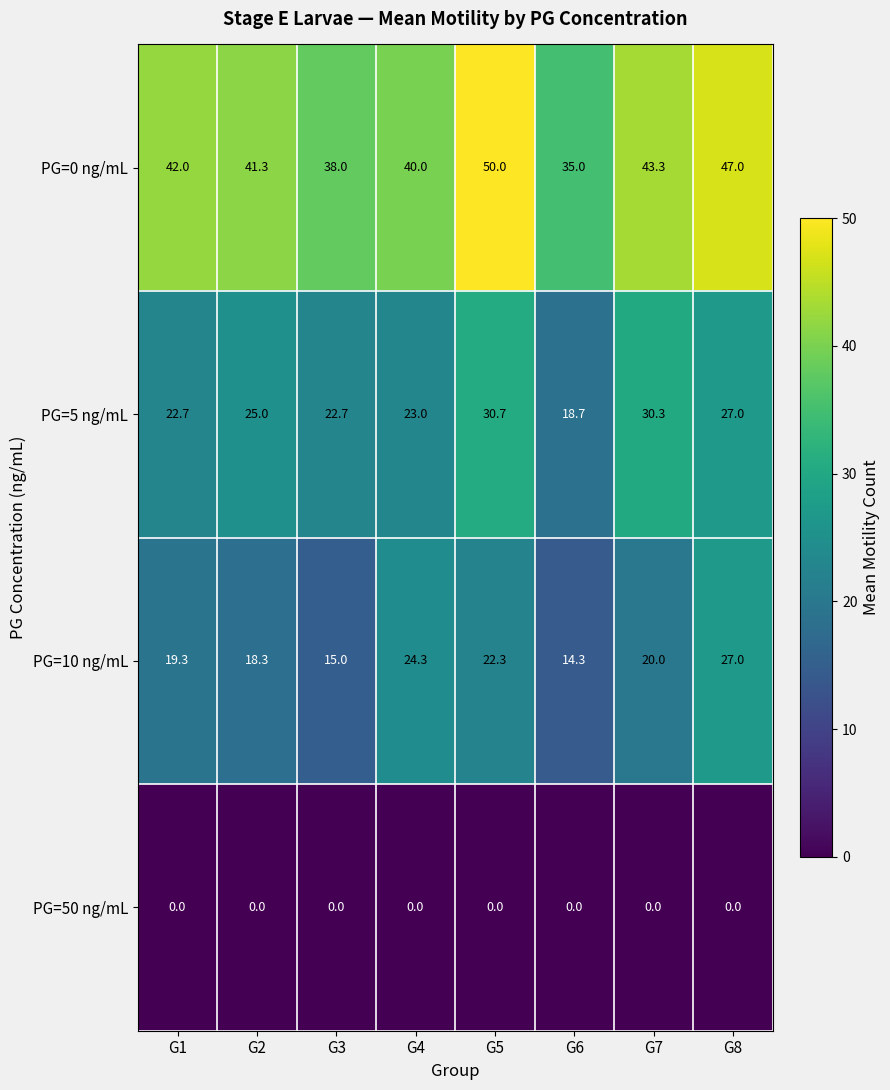

List the labels in order of PG=0 ng/mL value, smallest first.

G6, G3, G4, G2, G1, G7, G8, G5